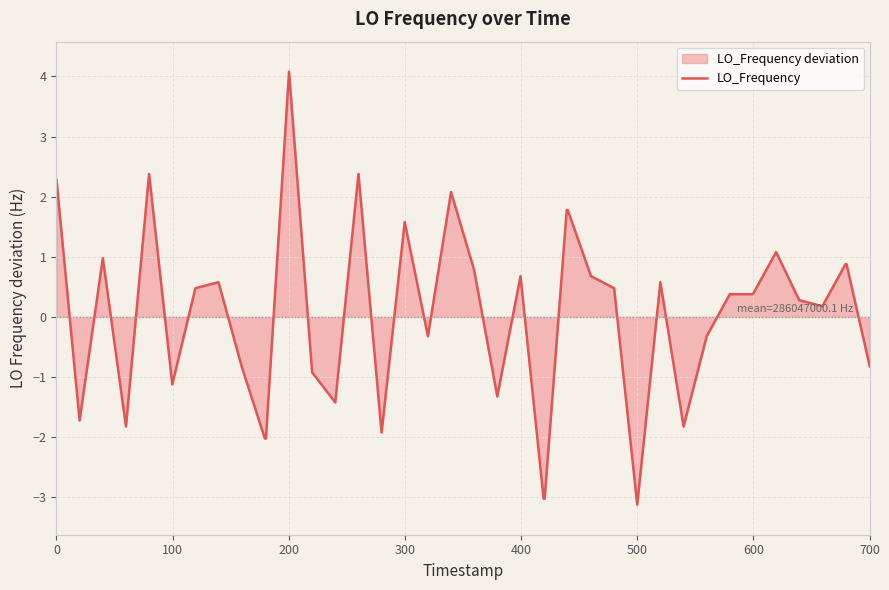

What is the maximum value shown in the chart?

4.1